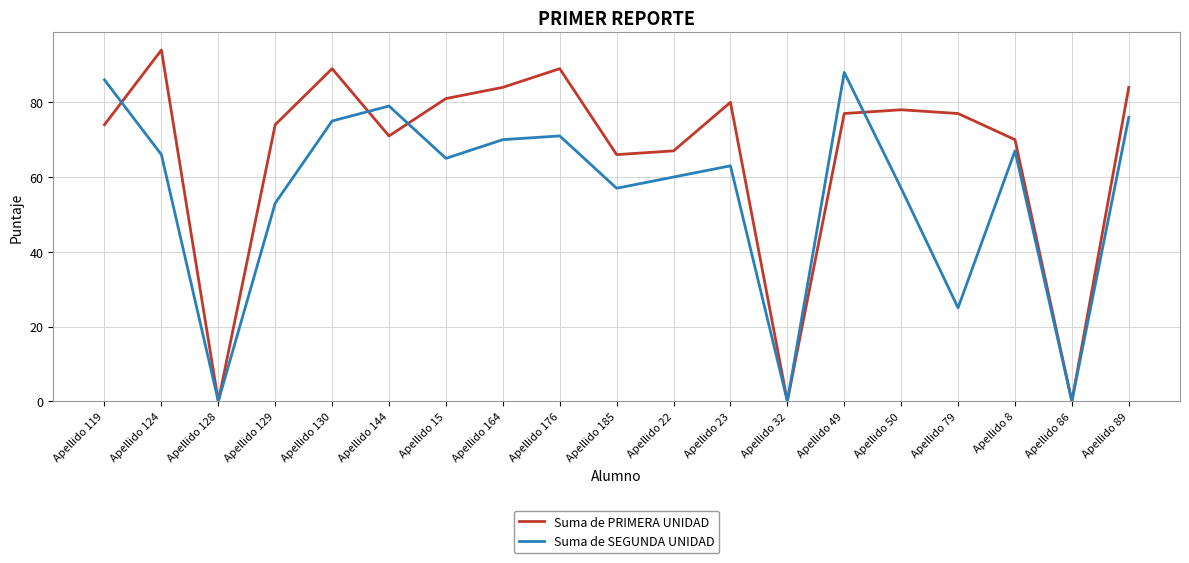

Which series has the largest total across all categories?

Suma de PRIMERA UNIDAD